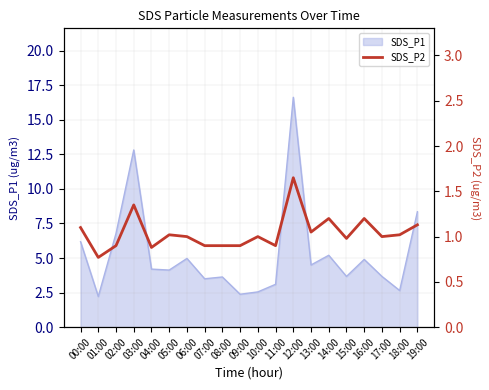

What is the smallest value displayed?

0.8